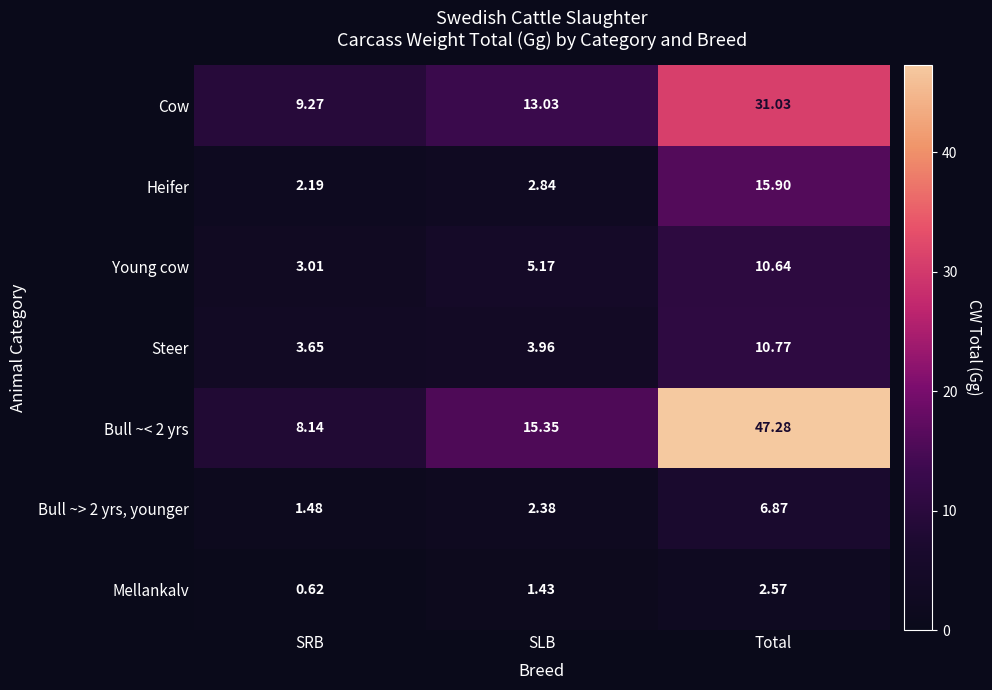

Where does the Mellankalv series first go above 1?

SLB